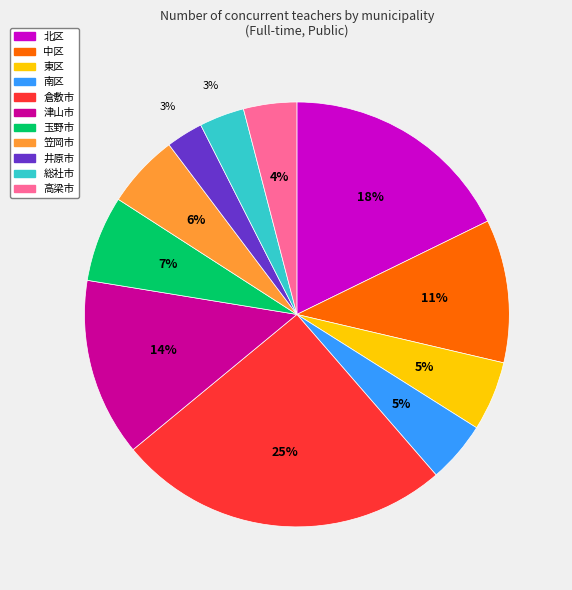

What percentage is the 東区 slice, to the nearest percent?

5%